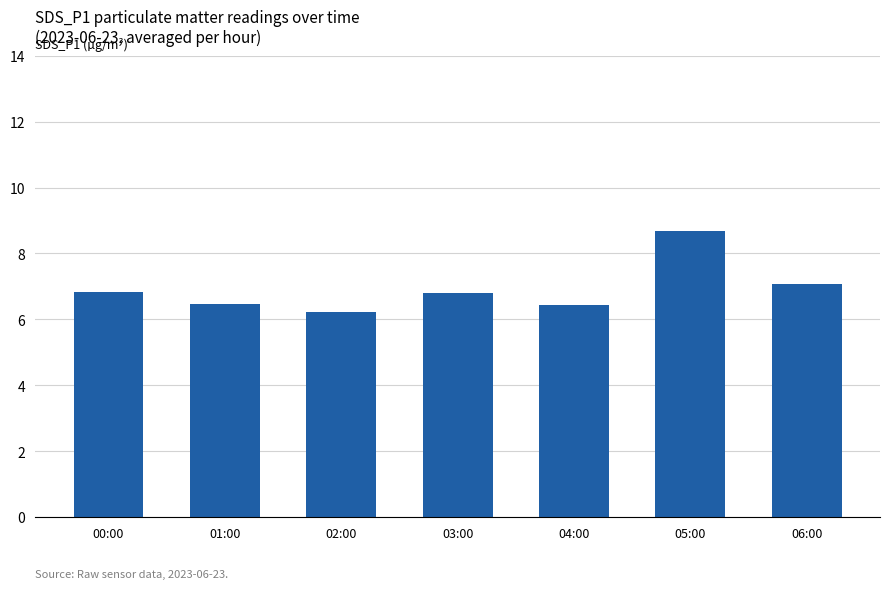

The value at 02:00 is 4.2. True or false?

False